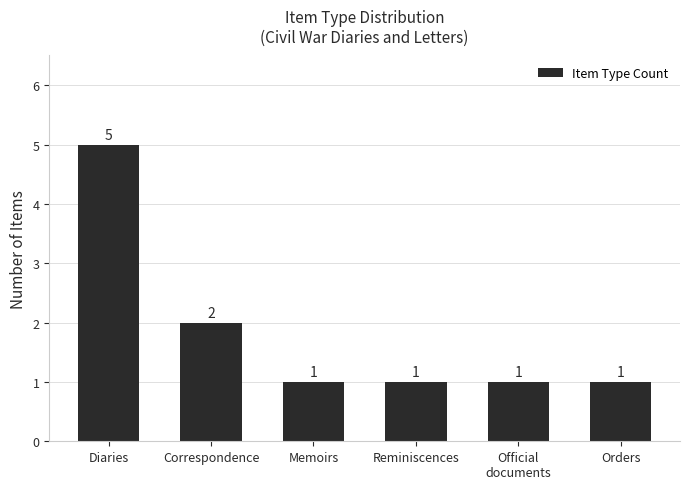

Which category has the highest value across all series?

Diaries